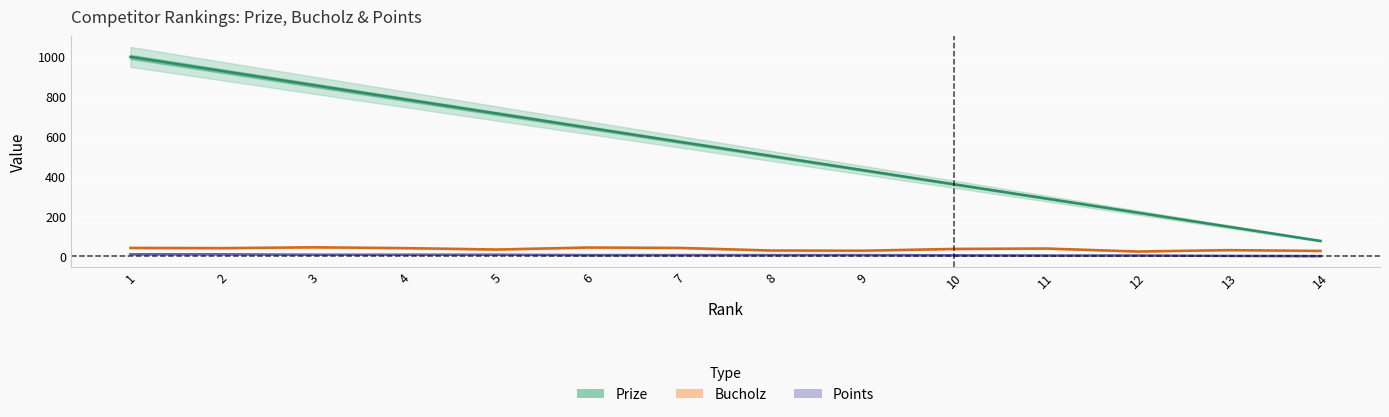

In Bucholz, how many points are lower than both neighbors (excluding endpoints)?

4